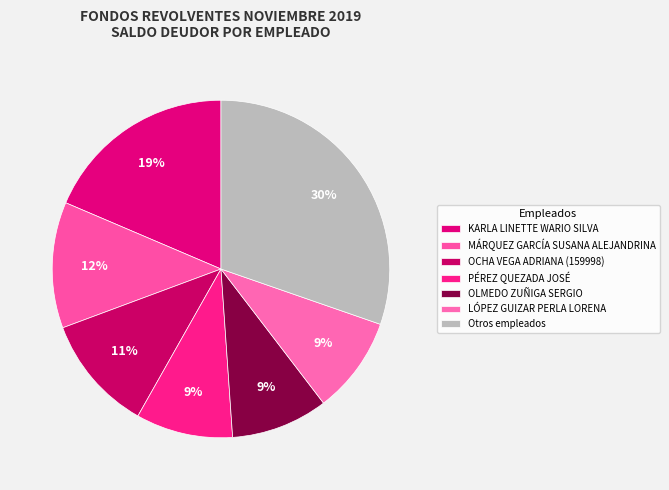

How many slices are in this pie chart?

7